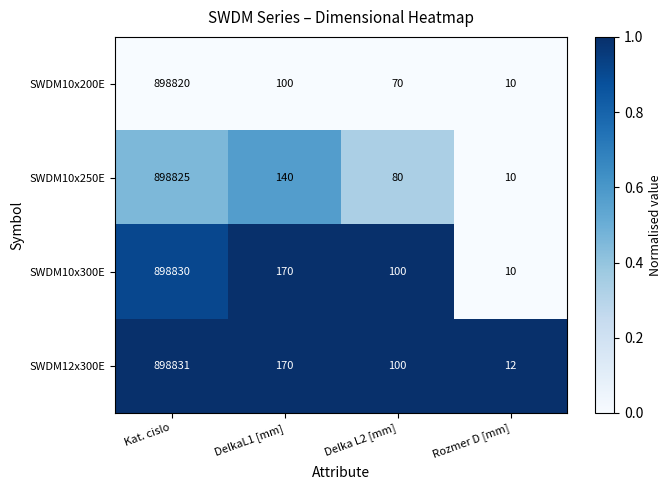

What is the difference between the maximum and minimum values in the SWDM10x300E series?

898820